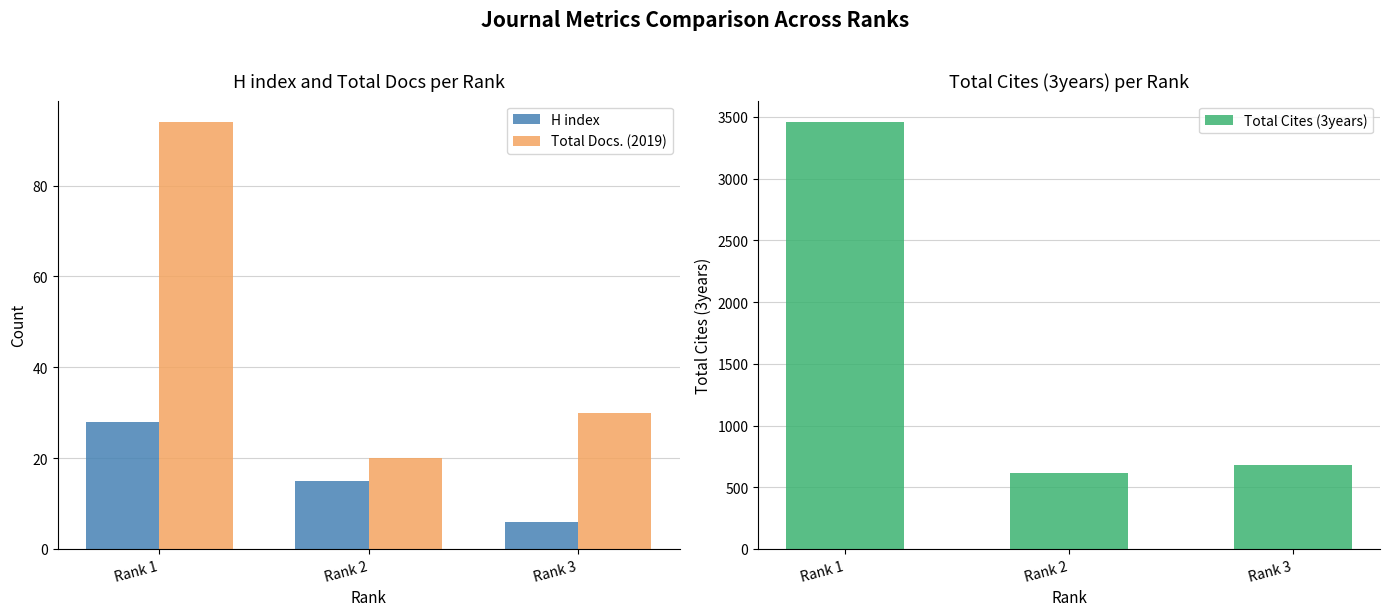

What is the sum of all H index values?

49